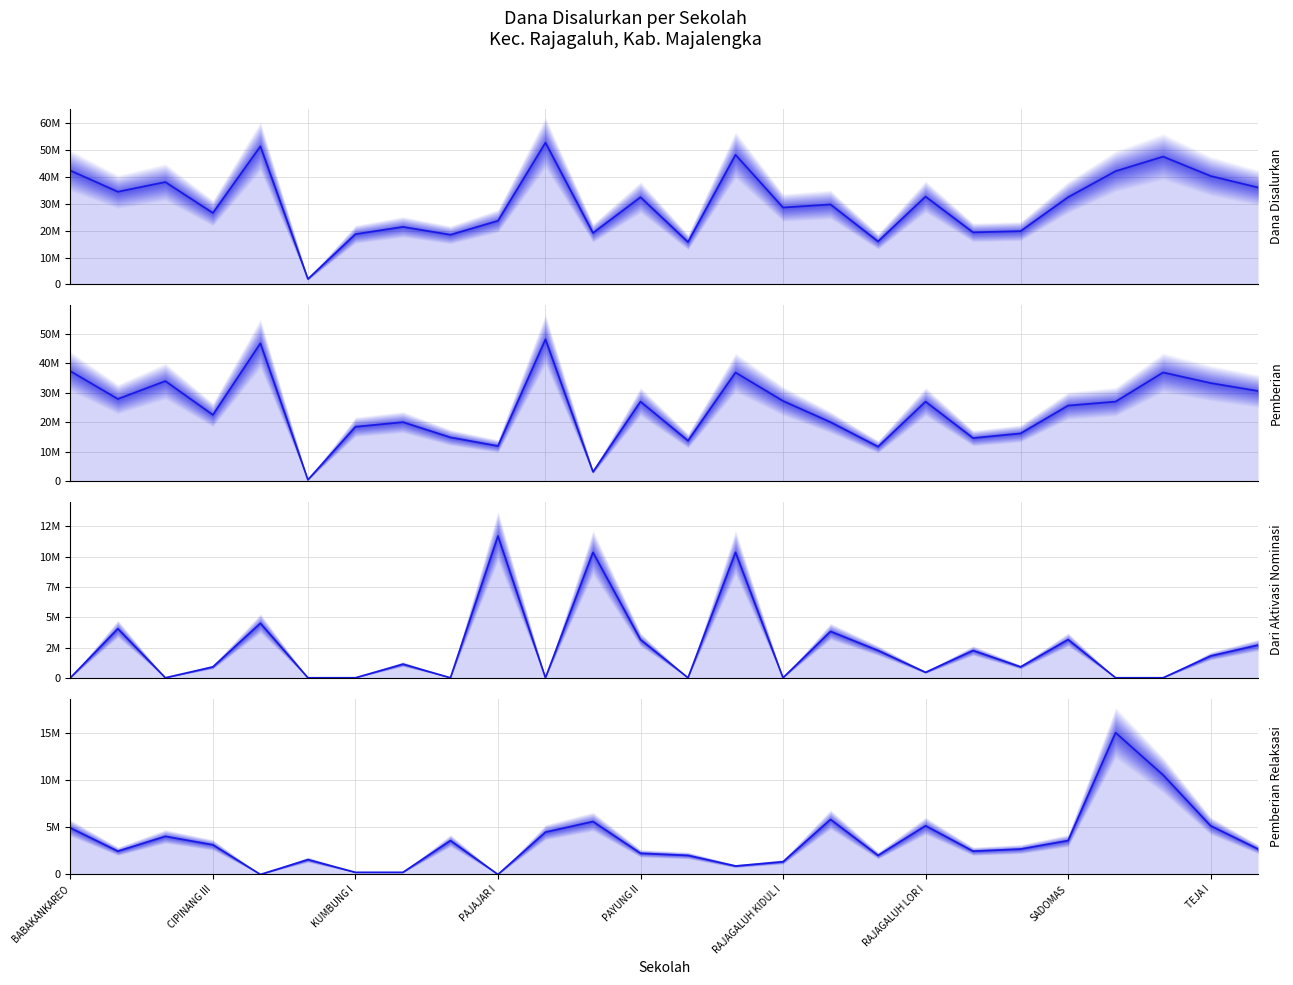

What is the total value across all series at 22?

84150000